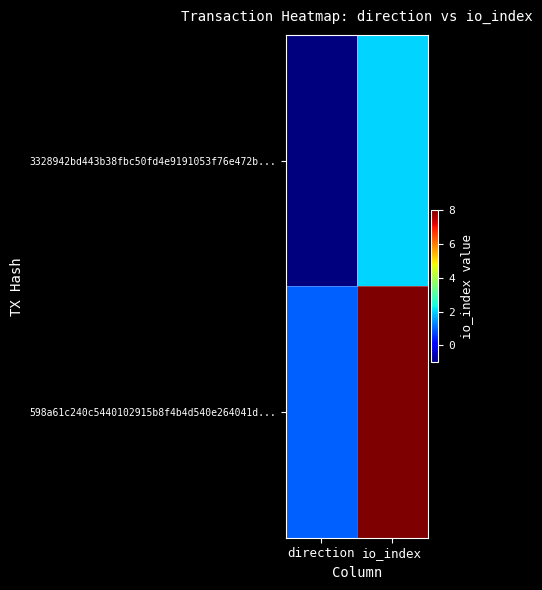

At which category is the sum across all series the highest?

io_index